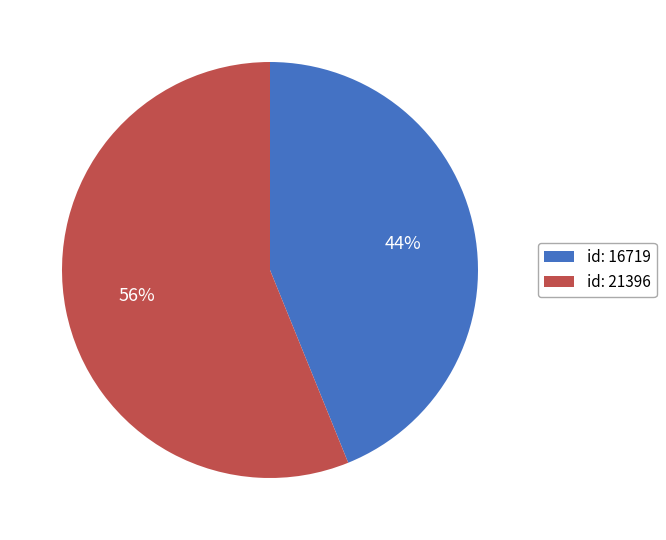

Combined, do id: 16719 and id: 21396 account for over 50%?

Yes